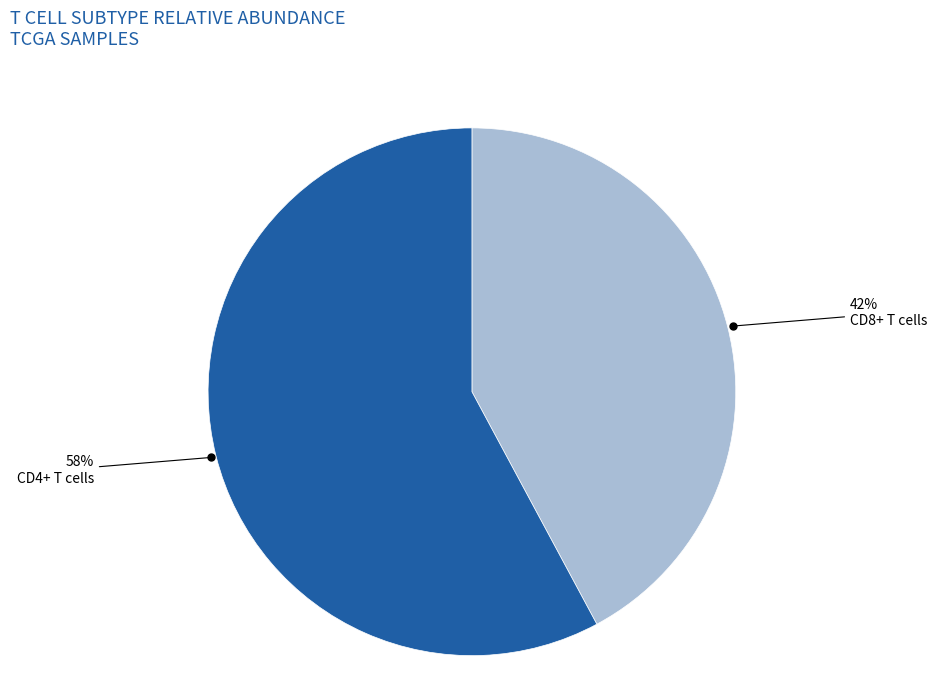

Which slice is the smallest?

CD8+ T cells